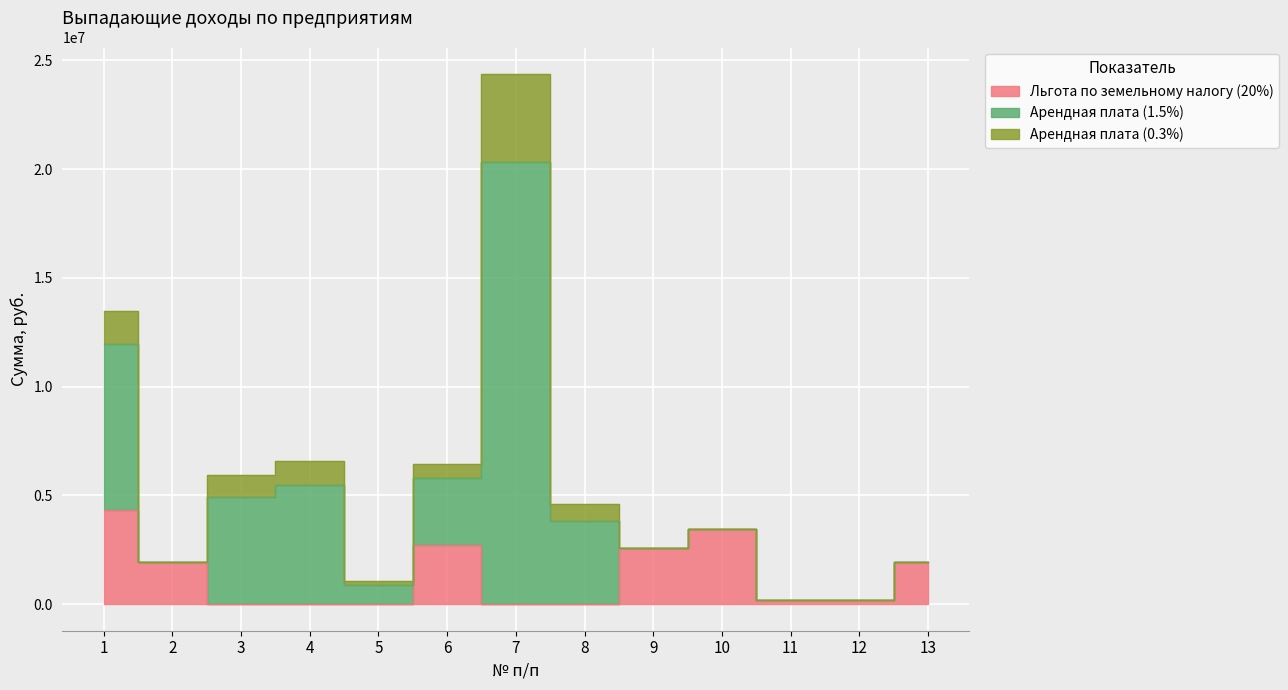

Rank the series by their maximum value, from highest to lowest.

Арендная плата (1.5%), Льгота по земельному налогу (20%), Арендная плата (0.3%)